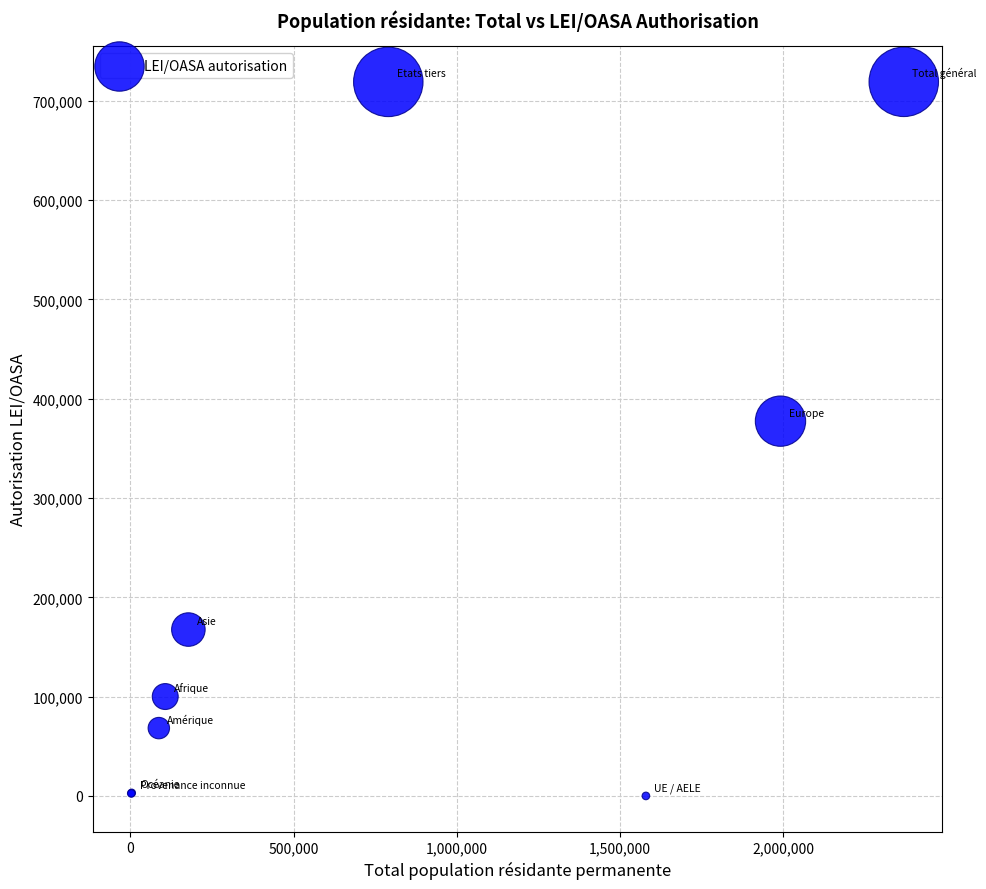

What Y value in the scatter plot is closest to 359526?

377378